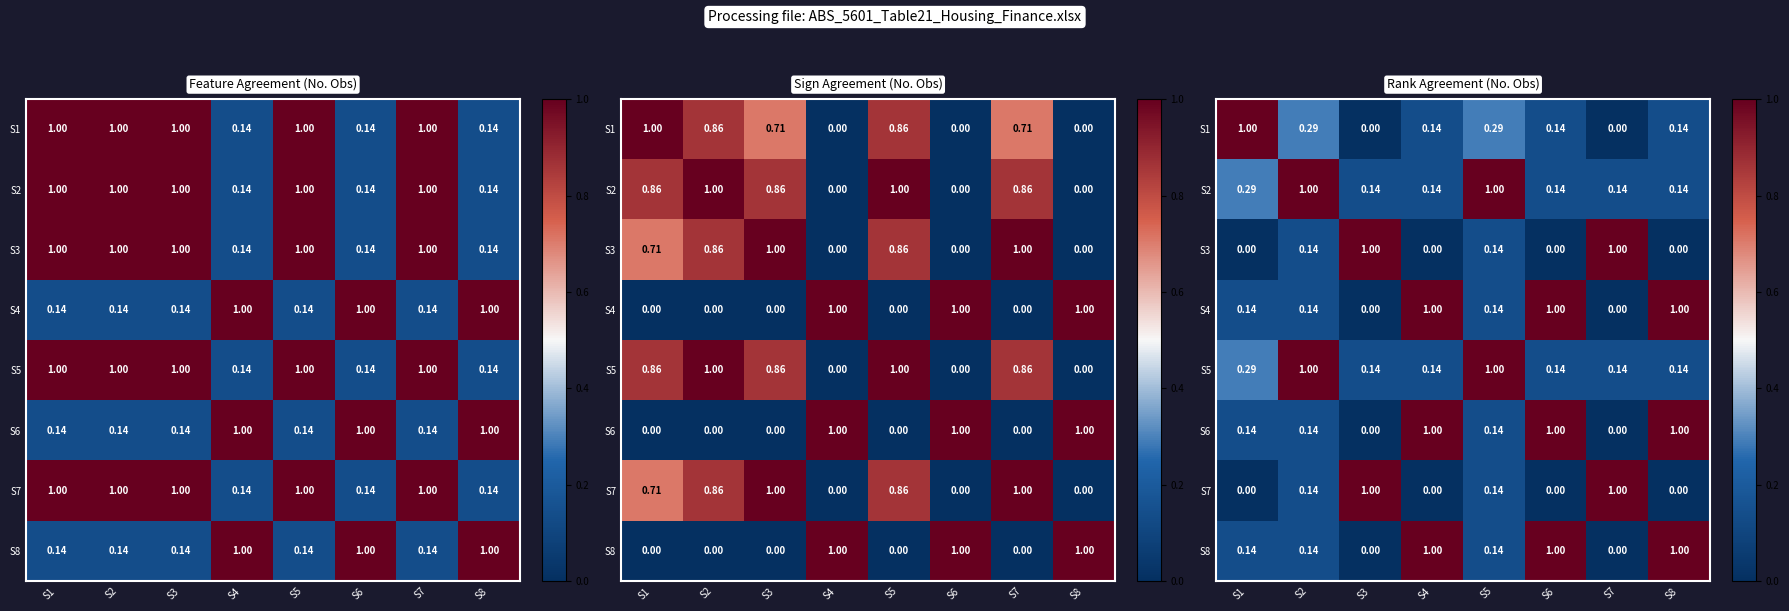

What is the difference between the S2 values at S6 and S2?

0.9